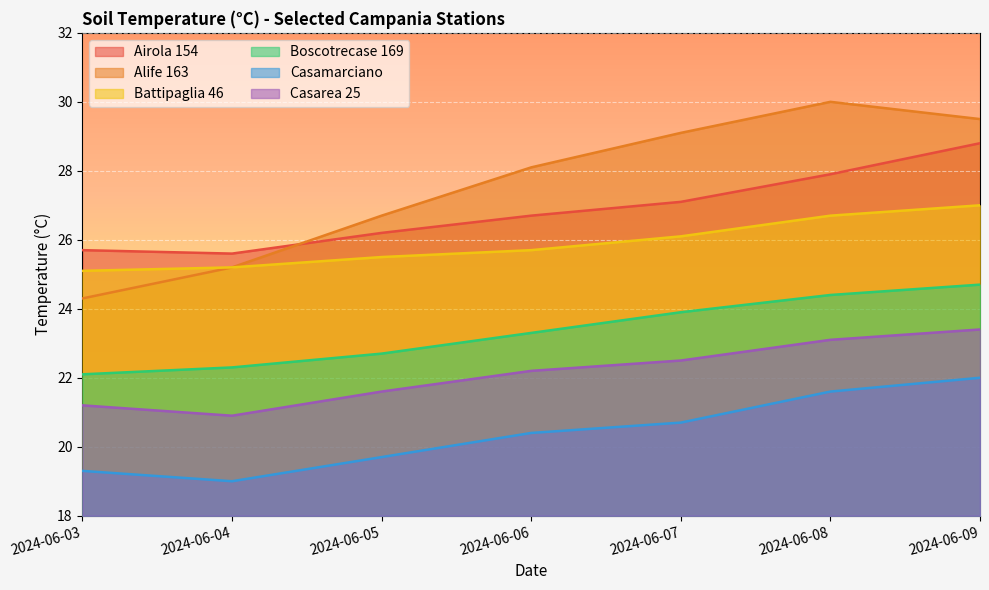

True or false: Alife 163 and Battipaglia 46 cross at least once.

False